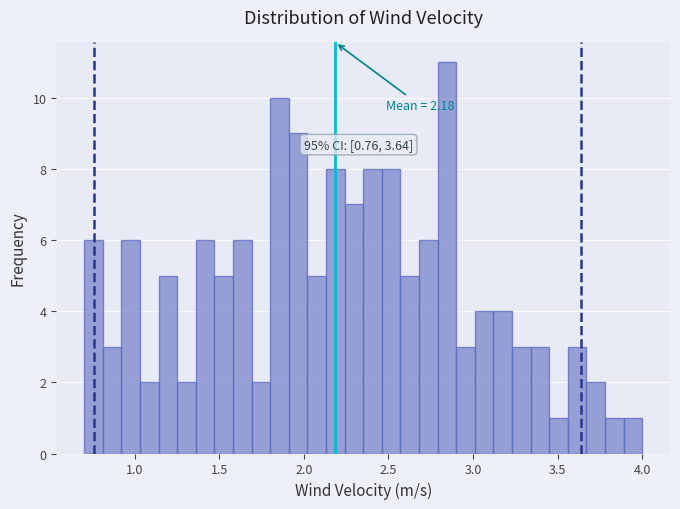

Read against the x-axis, roughly where is the centre of the tallest bar?

2.85